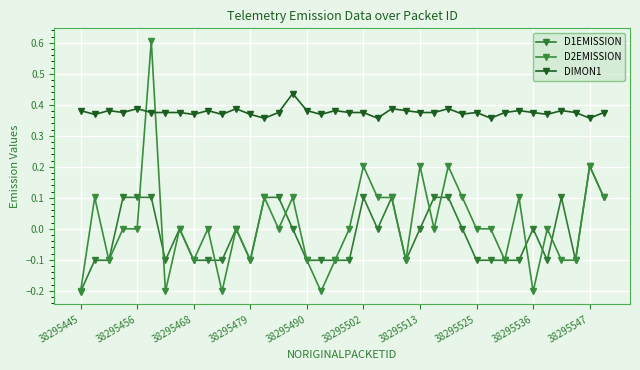

What is the difference between the maximum and minimum values in the DIMON1 series?

0.1